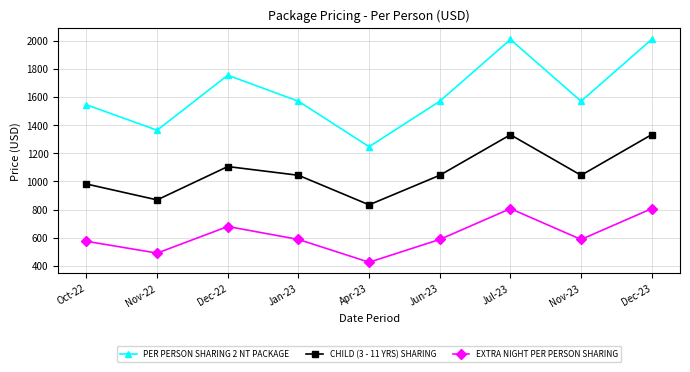

True or false: CHILD (3 - 11 YRS) SHARING and EXTRA NIGHT PER PERSON SHARING intersect in this chart.

False